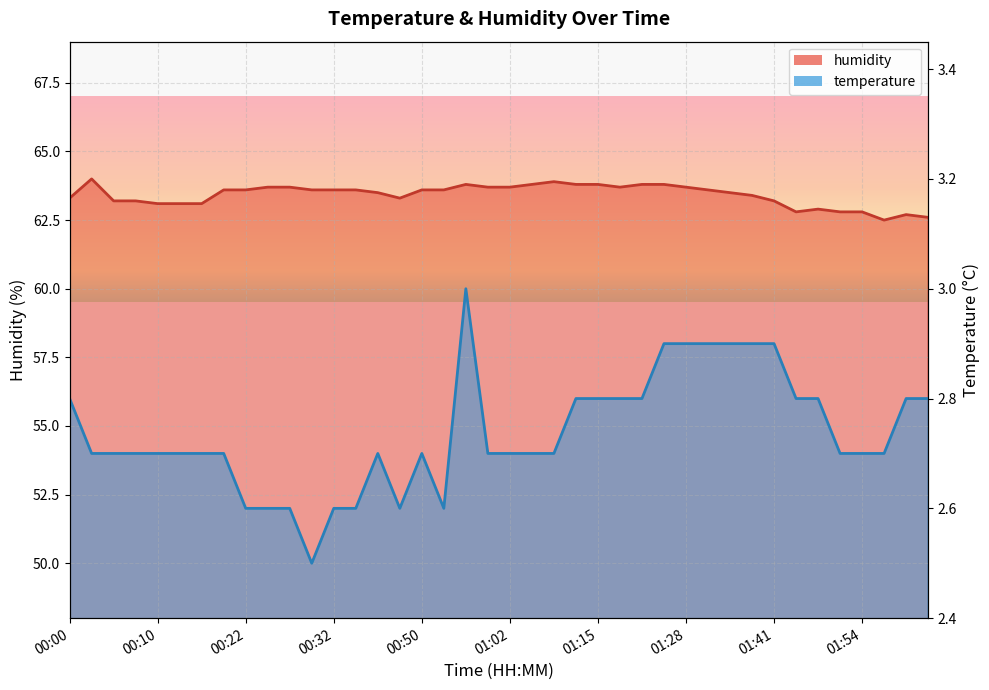

What is the label of the 13th point from the left?

00:32